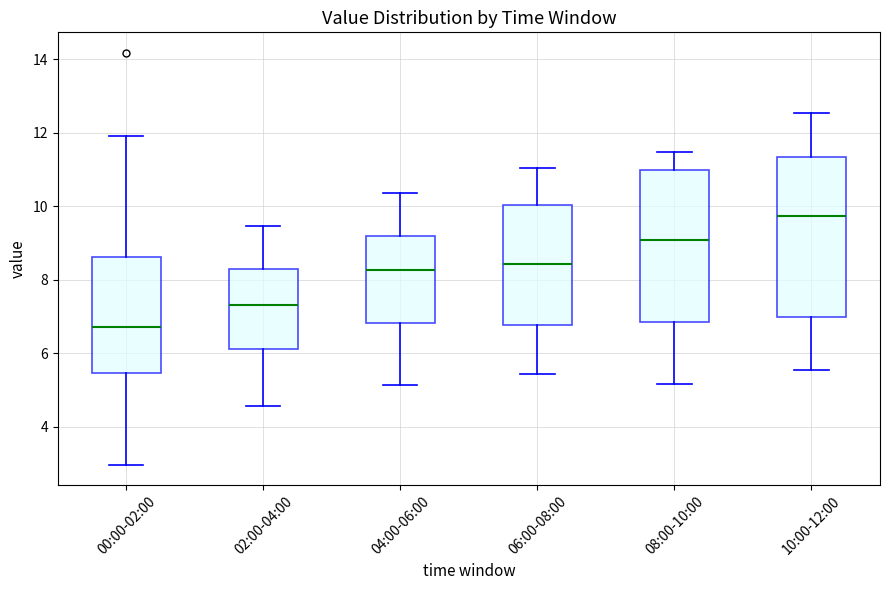

Reading left to right, transcribe this box plot: for each box, give where its median line is, the range the box spans, and where its two whiskers end, as read against the y-axis. The values are not printed on the chart, so give them approximately, as read against the axis.

00:00-02:00: median 6.8, box 5.4 to 8.6, whiskers 3.0 to 12.0
02:00-04:00: median 7.4, box 6.2 to 8.2, whiskers 4.6 to 9.4
04:00-06:00: median 8.2, box 6.8 to 9.2, whiskers 5.2 to 10.4
06:00-08:00: median 8.4, box 6.8 to 10.0, whiskers 5.4 to 11.0
08:00-10:00: median 9.0, box 6.8 to 11.0, whiskers 5.2 to 11.4
10:00-12:00: median 9.8, box 7.0 to 11.4, whiskers 5.6 to 12.6